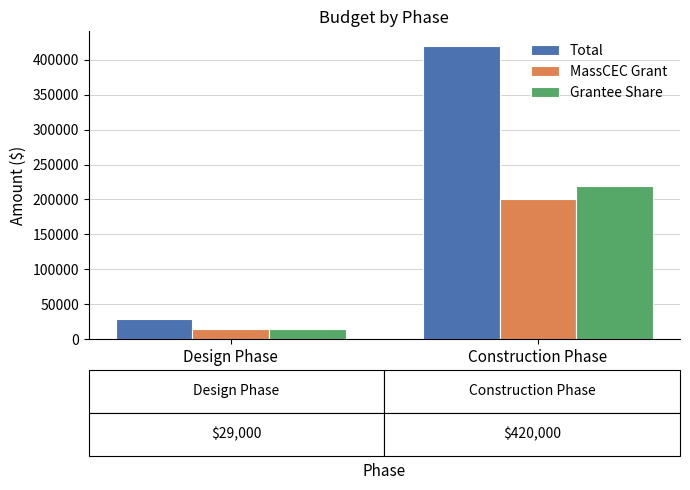

The value of Grantee Share at Construction Phase is 93063. True or false?

False